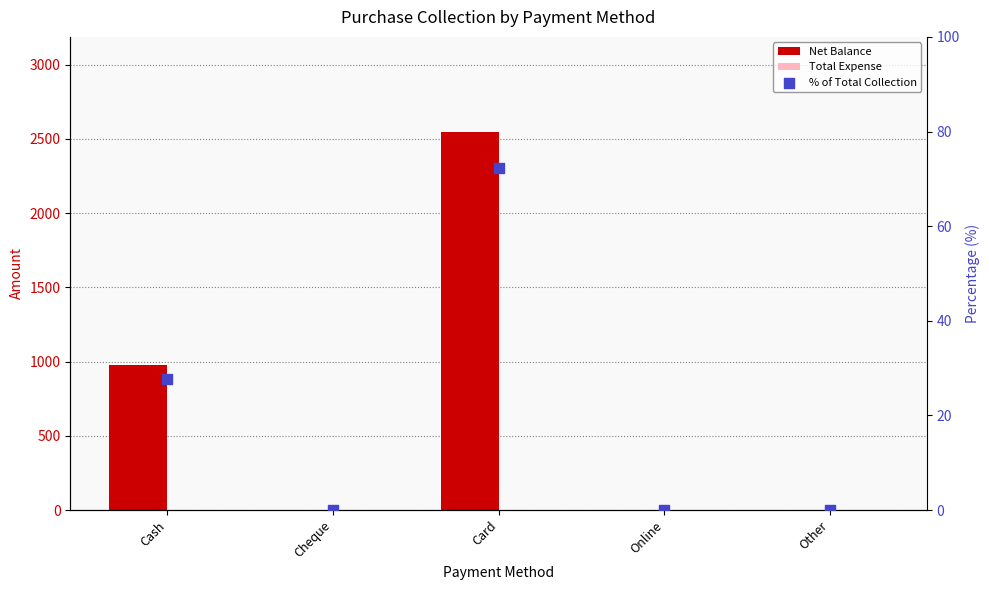

What are all the series names shown in the legend?

Net Balance, Total Expense, % of Total Collection